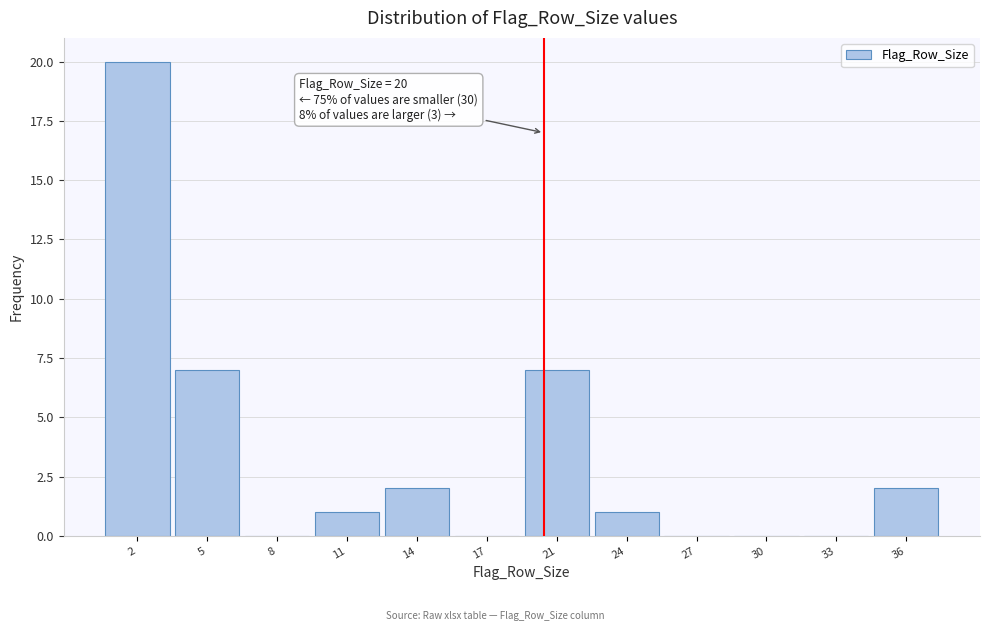

Reading left to right, what are all the values shown in this chart?

2=20	5=7	8=0	11=1	14=2	17=0	21=7	24=1	27=0	30=0	33=0	36=2